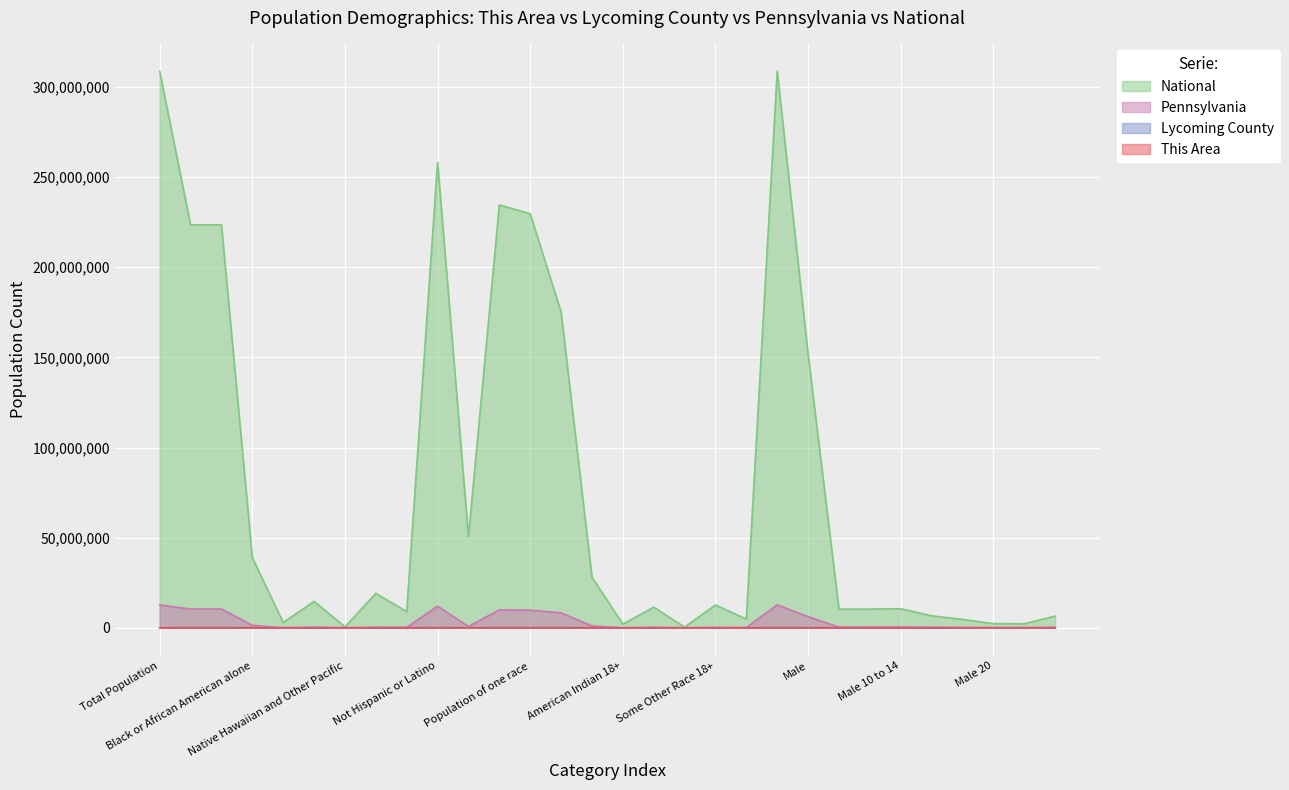

What is the difference between the maximum and minimum values in the Lycoming County series?

116096